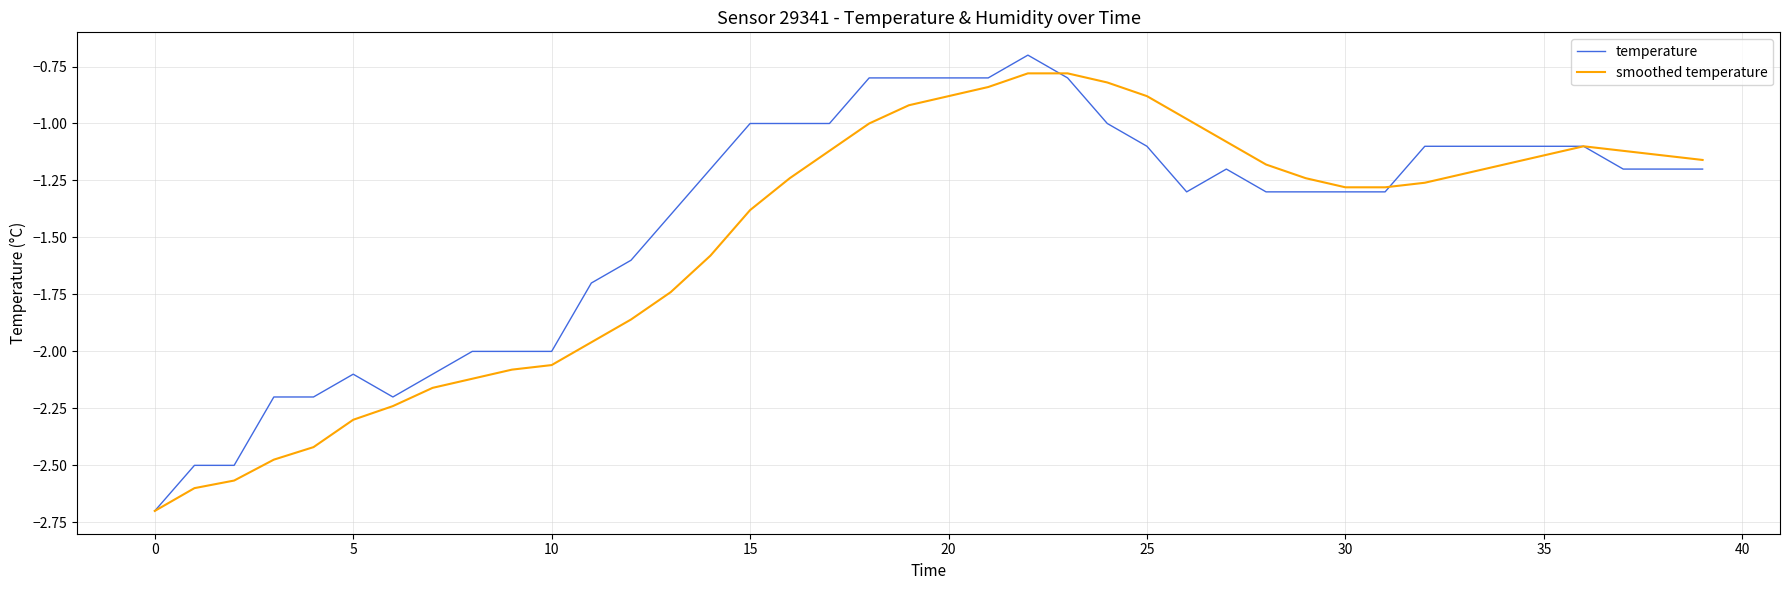

How many categories are shown in the chart?

40